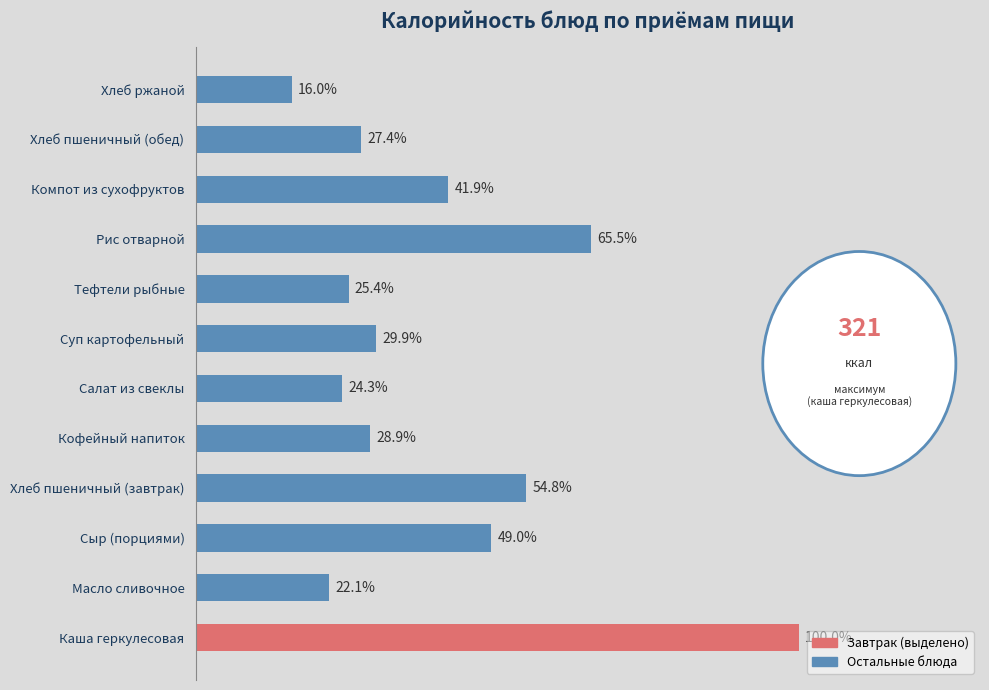

Which label corresponds to the smallest value in the chart?

Хлеб ржаной